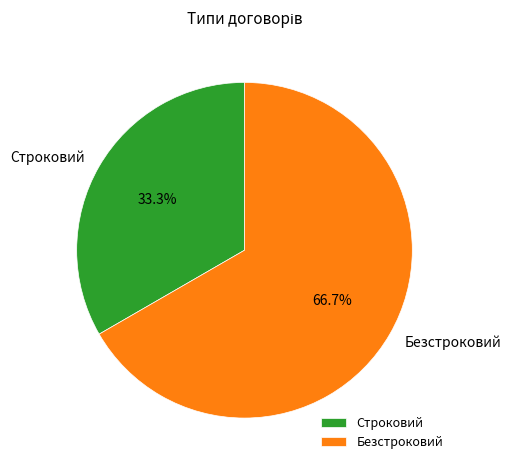

How many segments does this pie chart have?

2